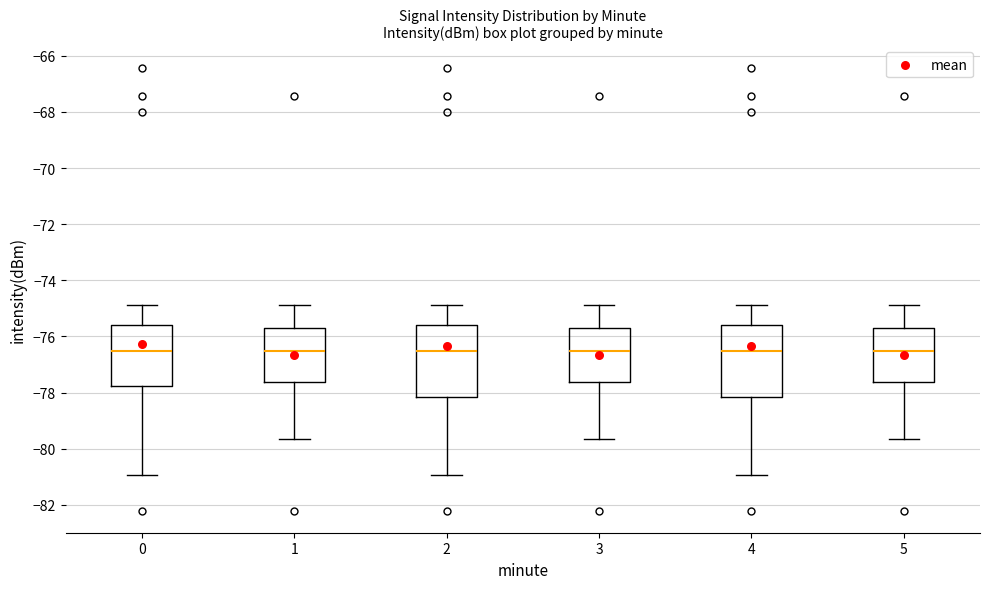

Where is the lower edge of the box at x = 0 on the y-axis? The values are not printed on the chart, so give them approximately, as read against the axis.

-77.8